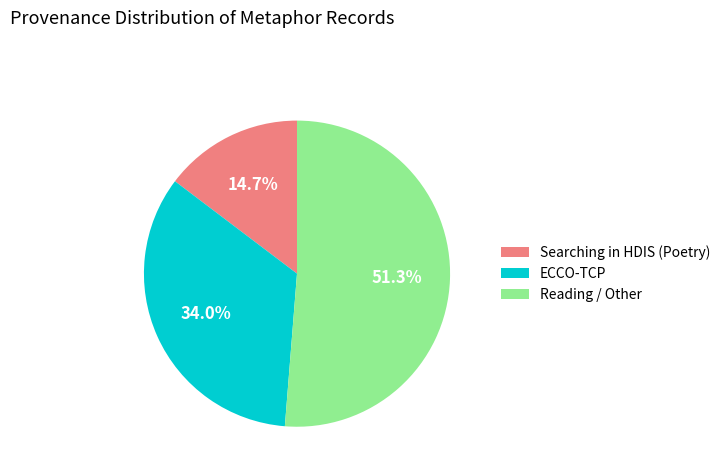

Is there a majority slice in this chart?

Yes